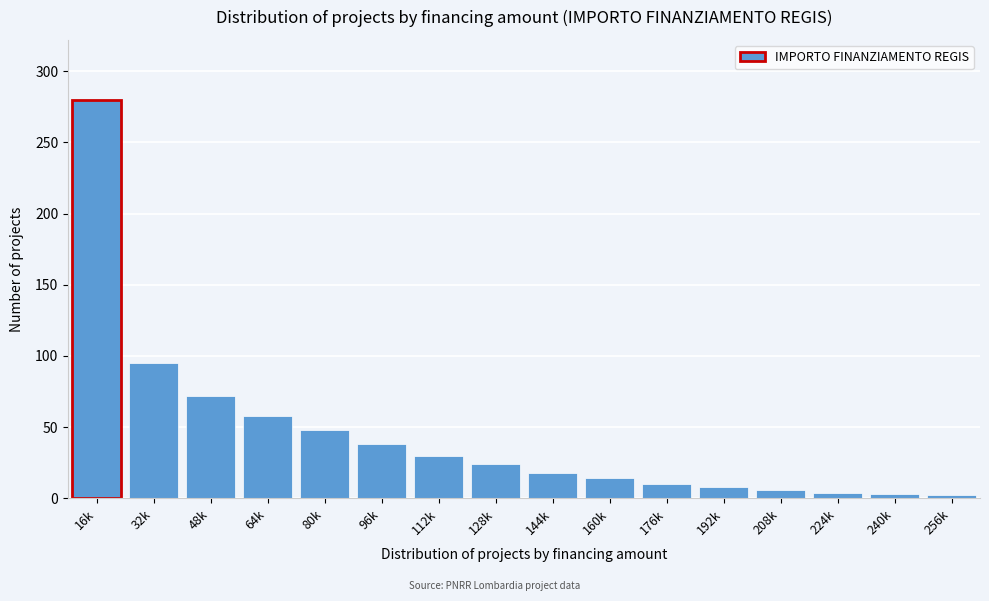

What value does the data have at 176k?

10